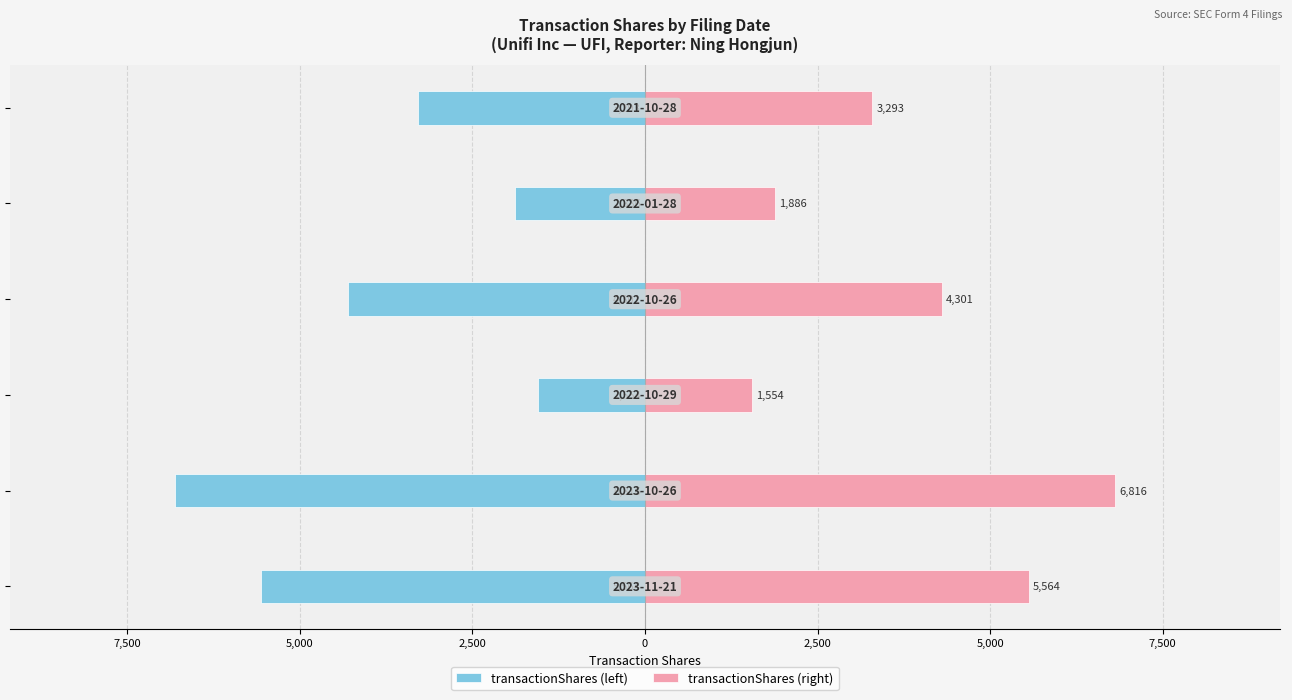

Rank the series at 0 from highest to lowest value.

transactionShares (right), transactionShares (left)